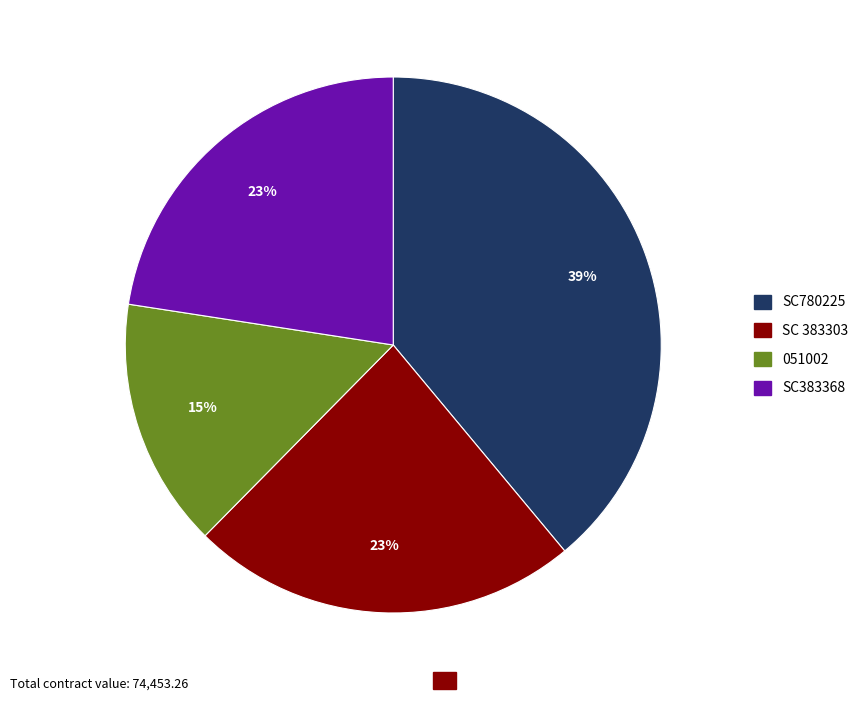

Between 051002 and SC383368, which is larger?

SC383368